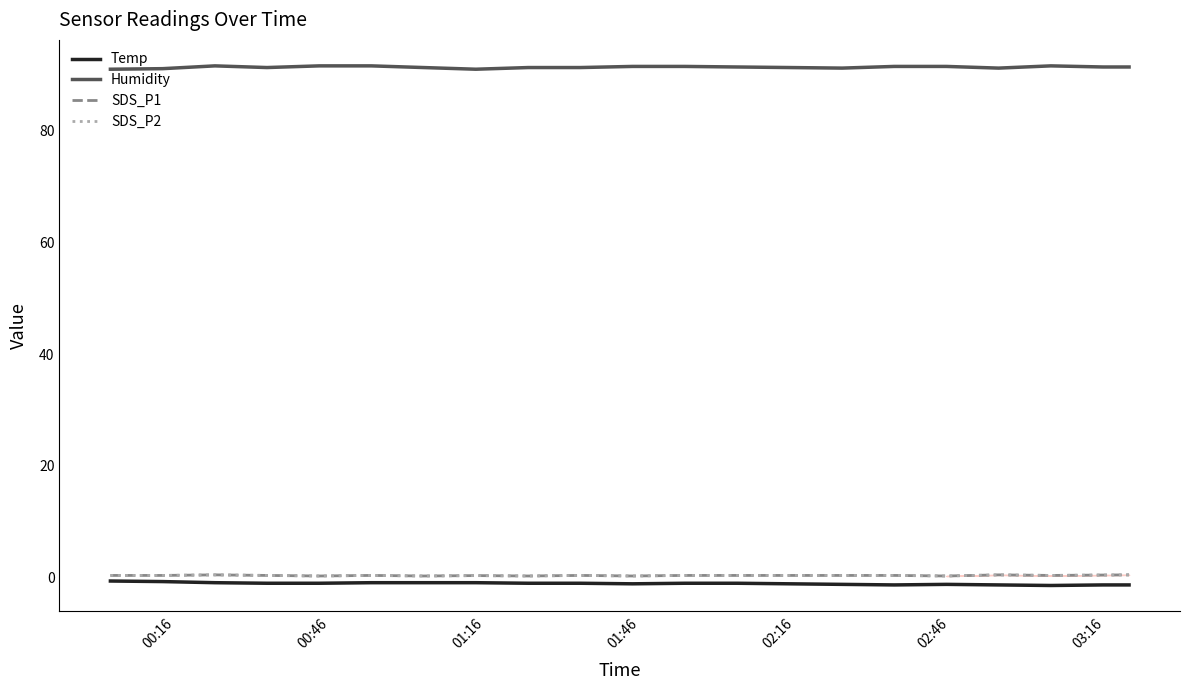

Is this an area chart (filled region under the line)?

Yes